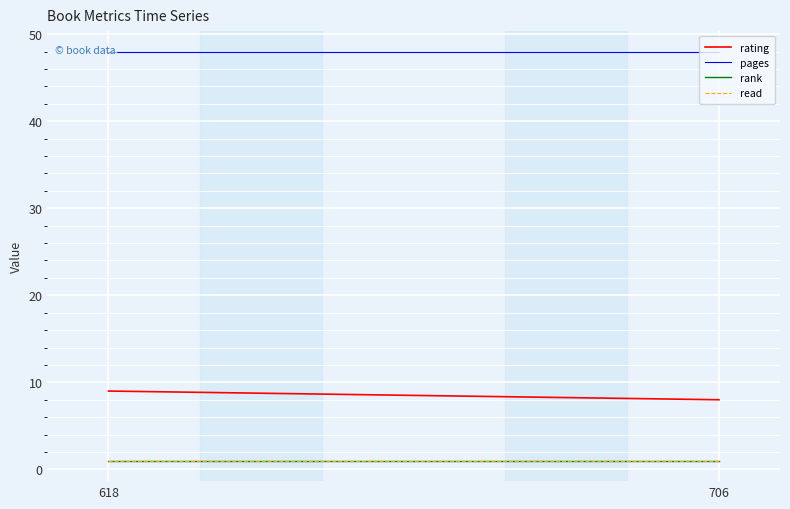

True or false: rank has a value of 1 at 706.

False